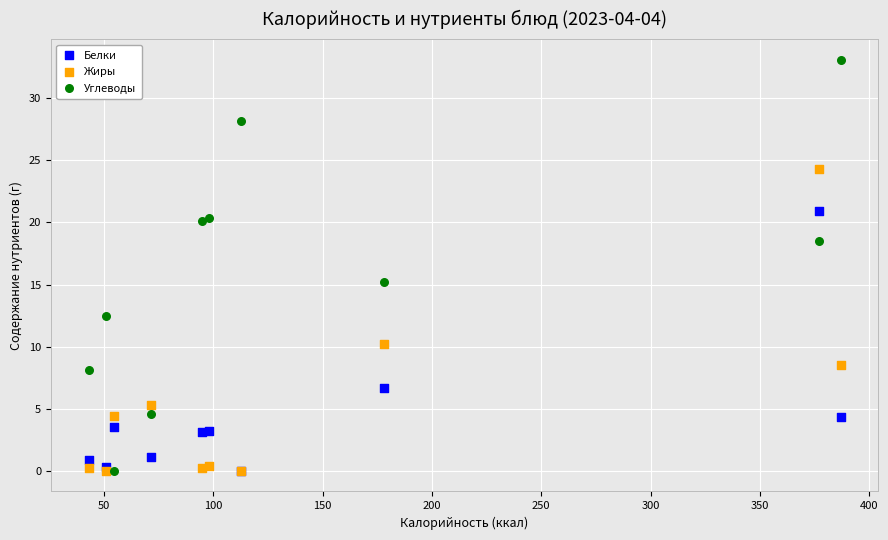

In the Углеводы series, what Y value is closest to 16?

15.2